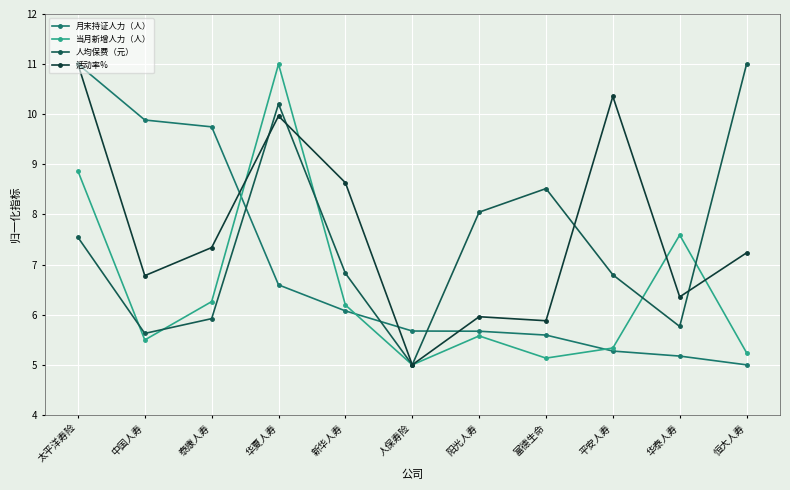

What are all the series names shown in the legend?

月末持证人力（人）, 当月新增人力（人）, 人均保费（元）, 活动率%